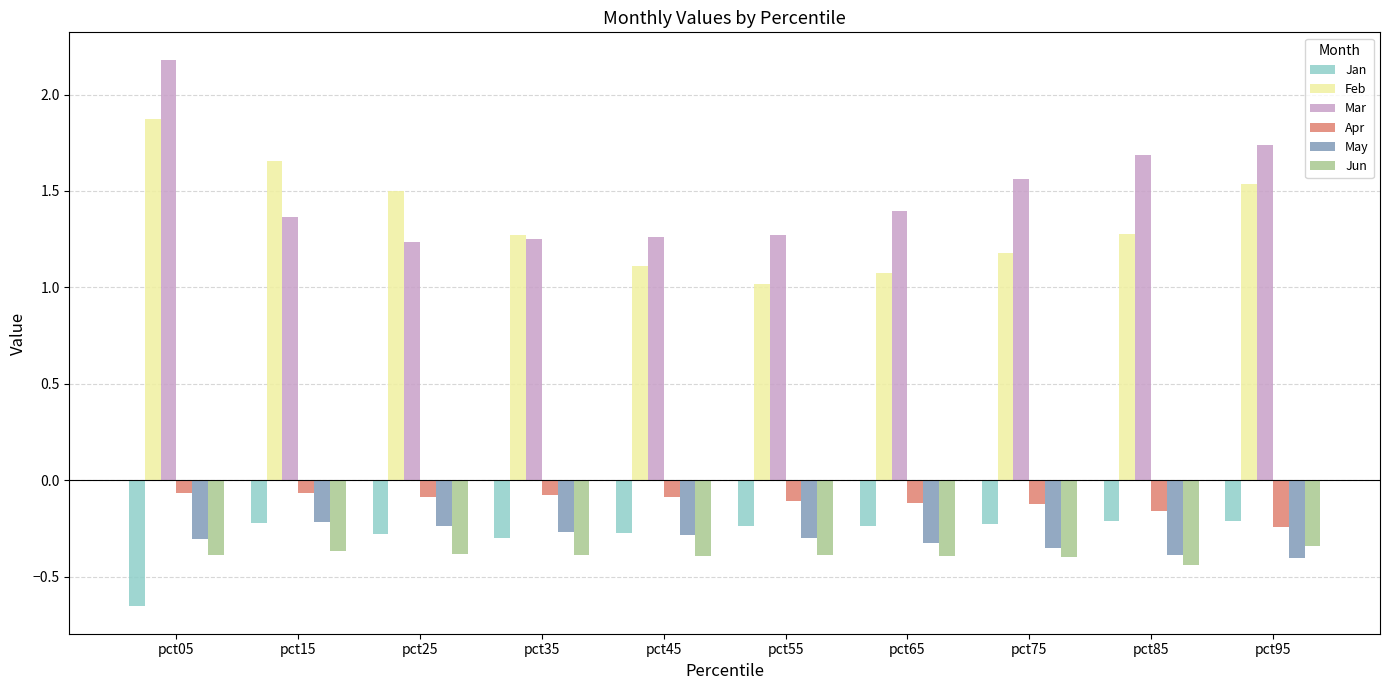

What is the sum of the Feb values at pct15 and pct85?

2.9